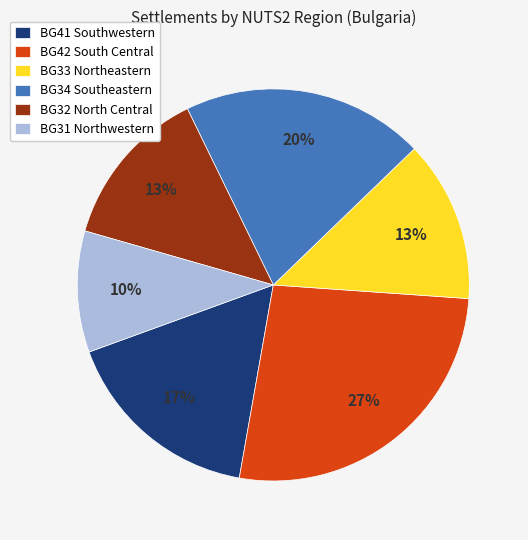

Which category has the smallest portion of the pie?

BG31 Northwestern